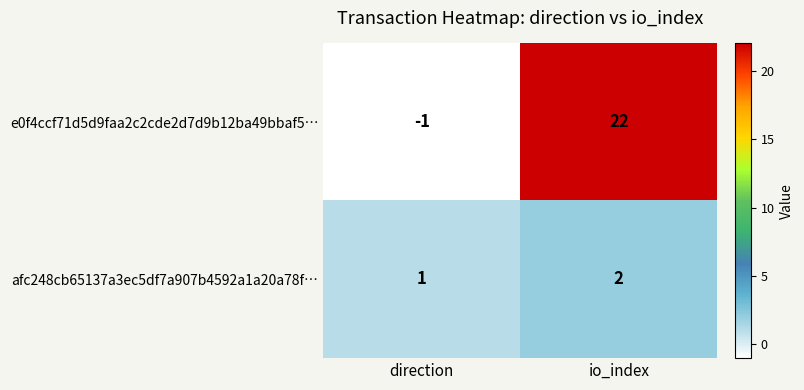

At which label is afc248cb65137a3ec5df7a907b4592a1a20a78f… closest to 1?

direction